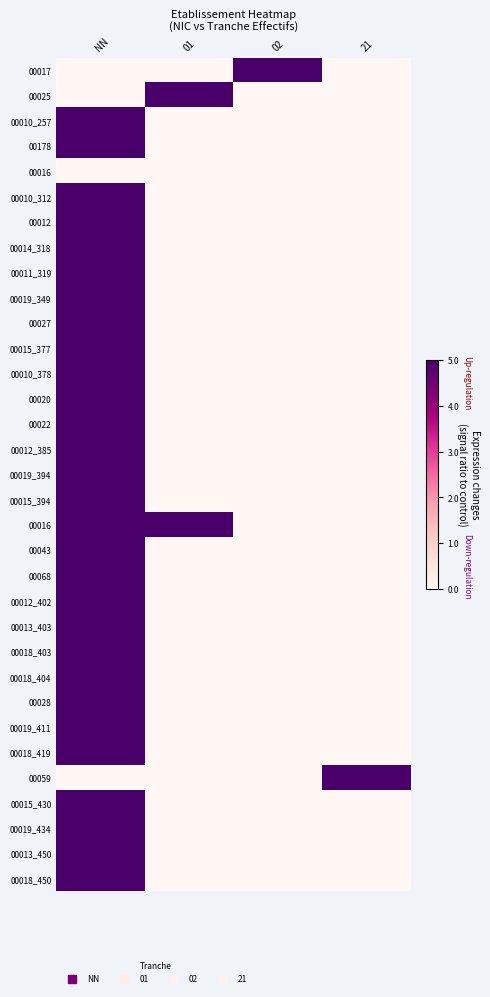

How many series are shown in this chart?

33